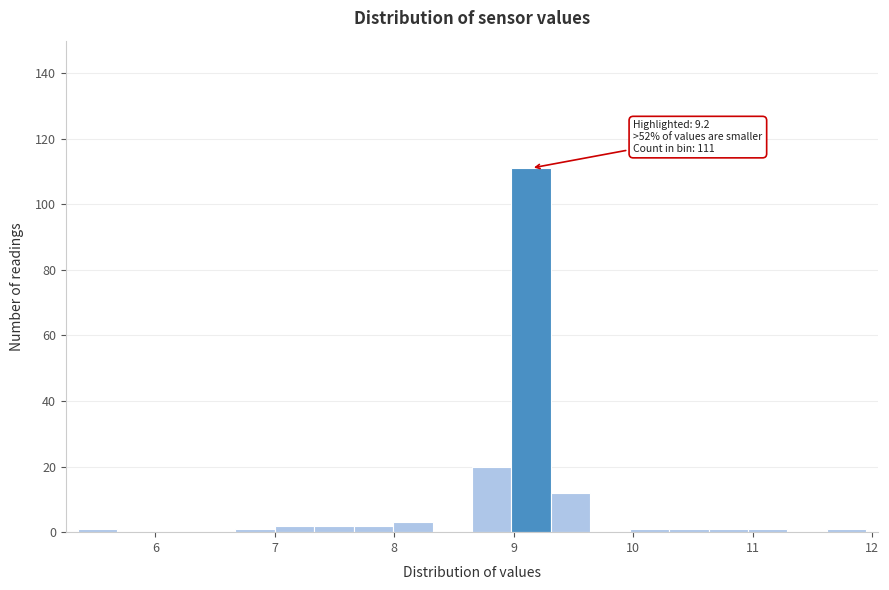

Around what value on the x-axis is the tallest bar? Give the approximate position of its centre, as read against the axis.

9.1